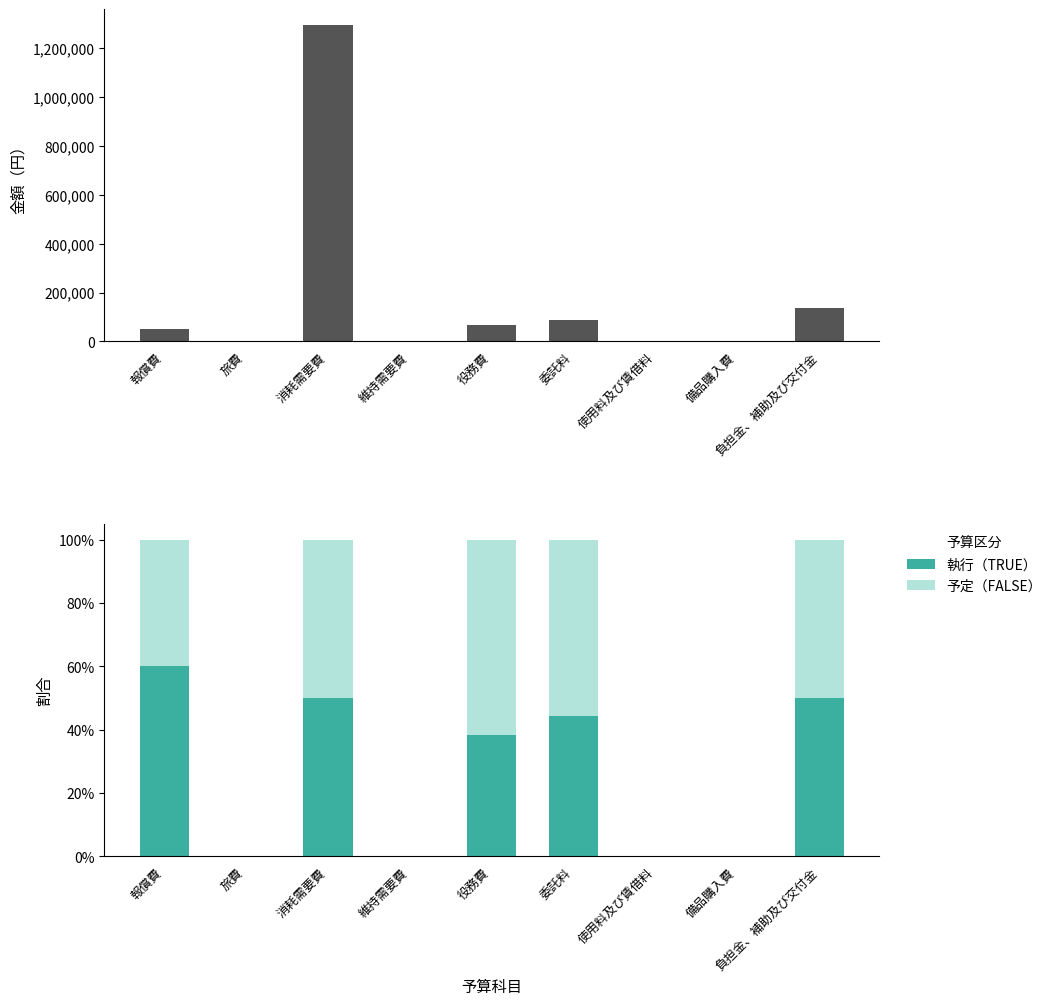

What is the difference between the 予定（FALSE） values at 維持需要費 and 消耗需要費?

0.5